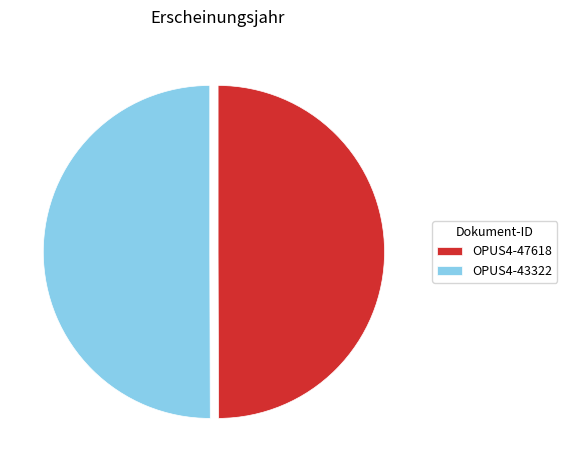

How many slices are in this pie chart?

2